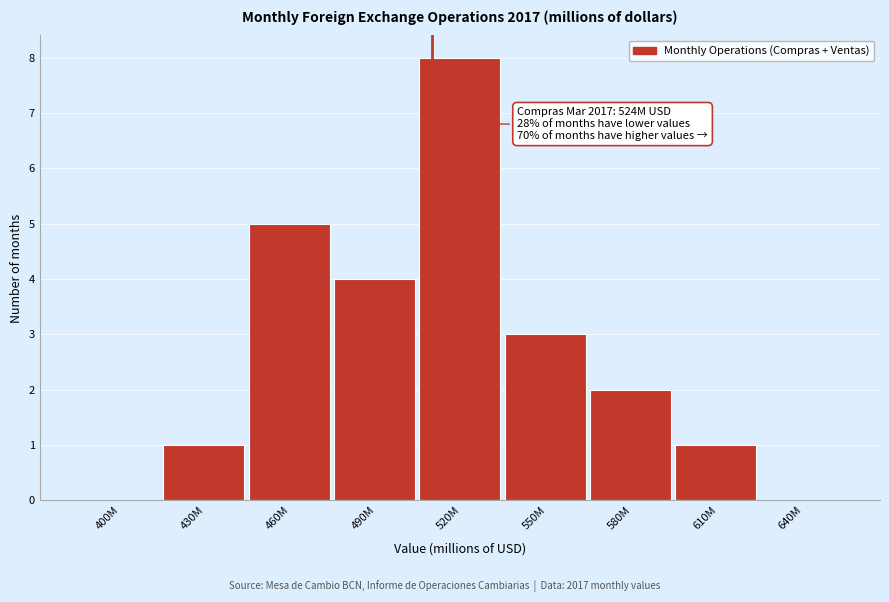

Reading left to right, extract all data points from this chart.

400M=0	430M=1	460M=5	490M=4	520M=8	550M=3	580M=2	610M=1	640M=0